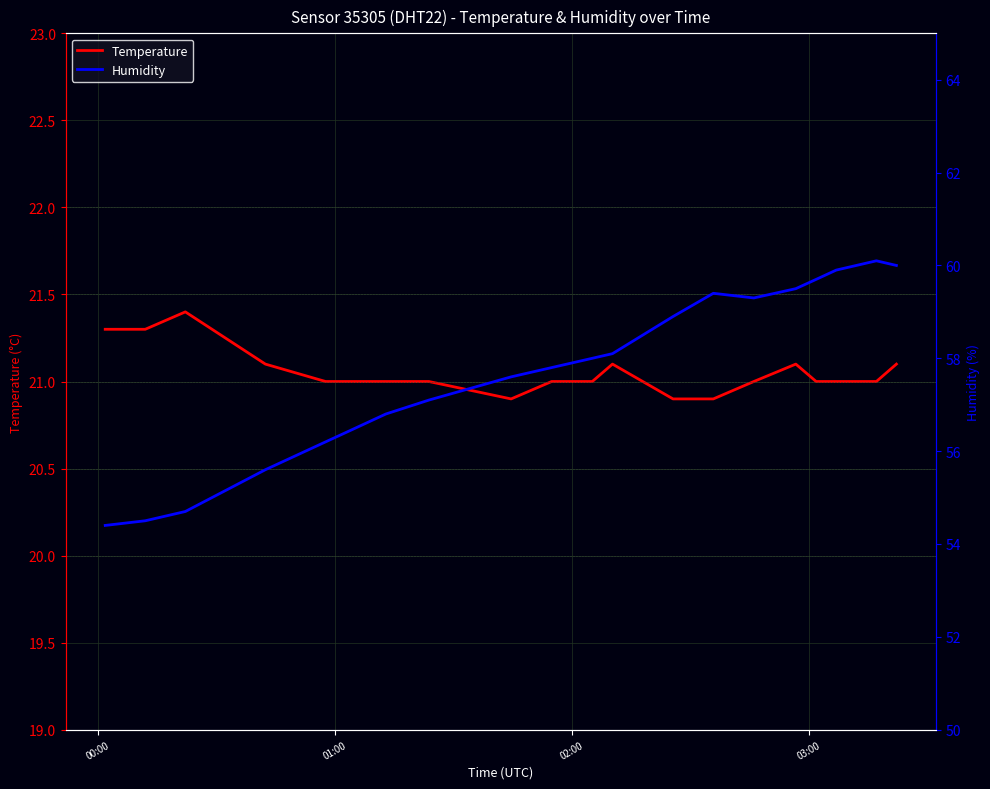

True or false: Humidity and Temperature cross at least once.

False